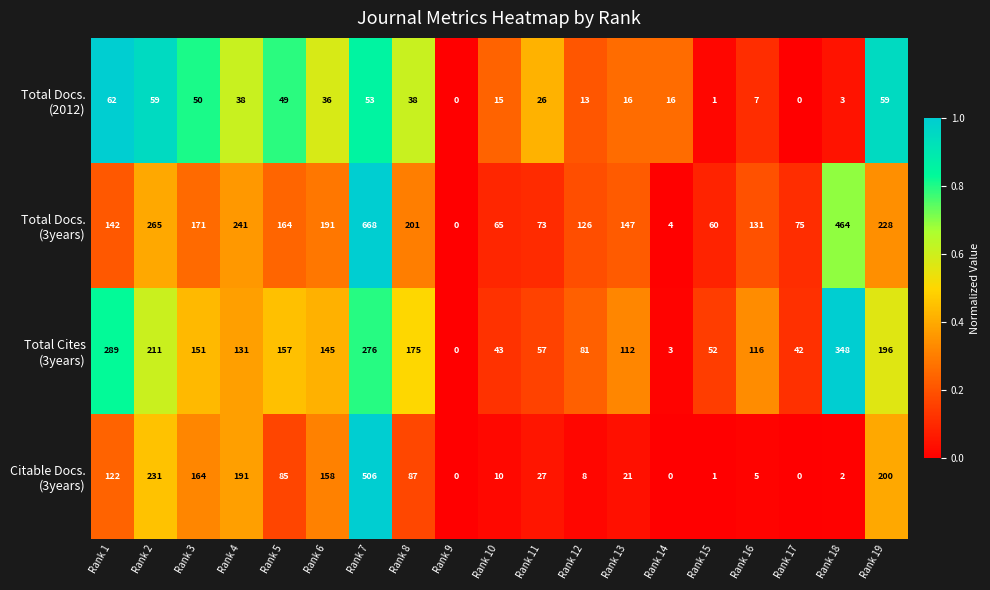

What is the greatest value displayed?

668